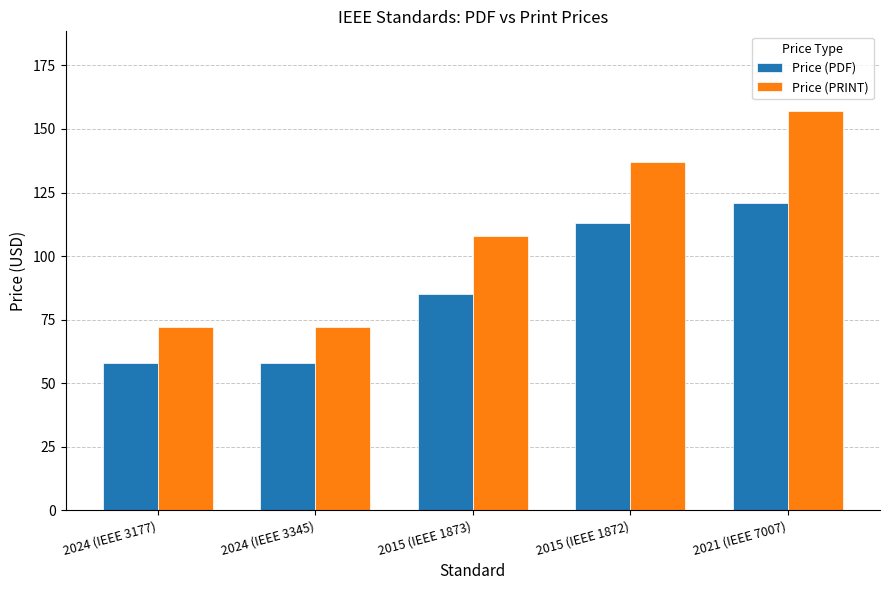

What are all the series names shown in the legend?

Price (PDF), Price (PRINT)